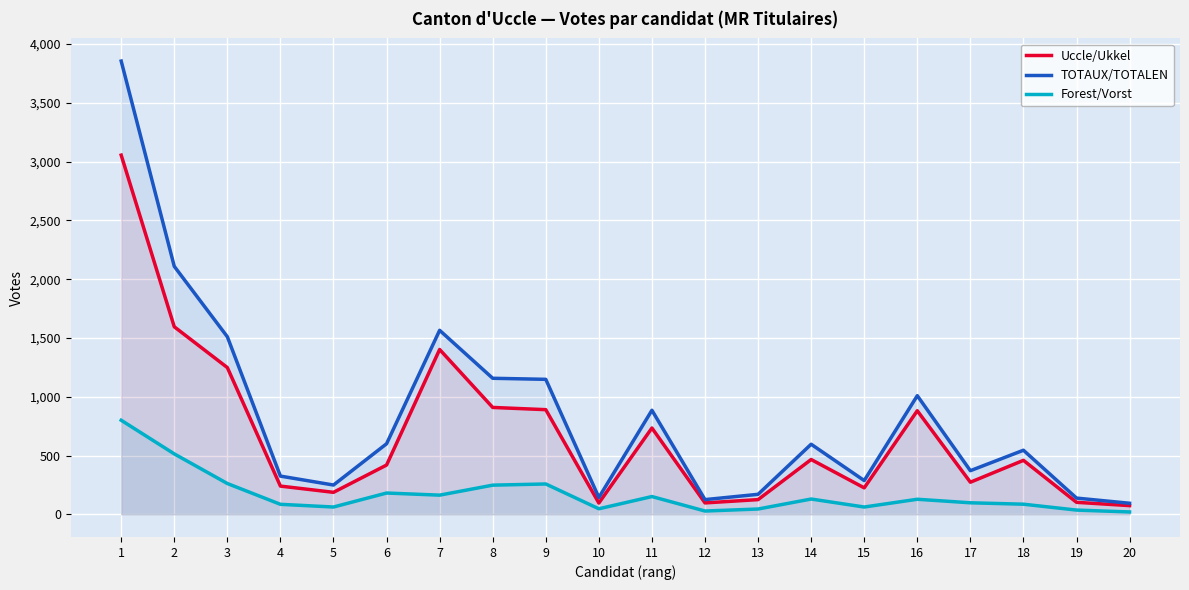

Between 9 and 16, which is larger?

9